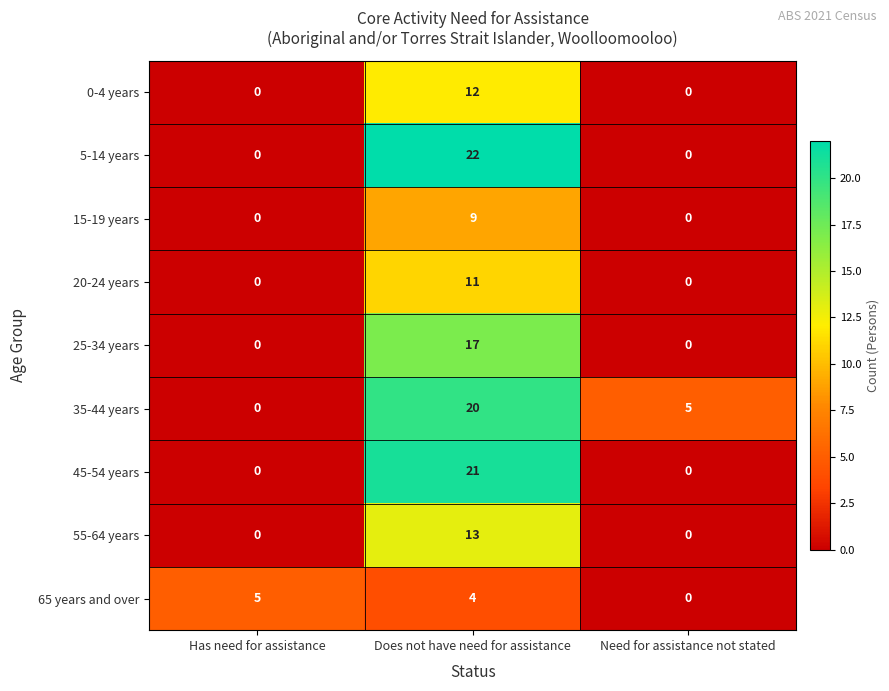

True or false: 0-4 years has a value of 5 at Does not have need for assistance.

False